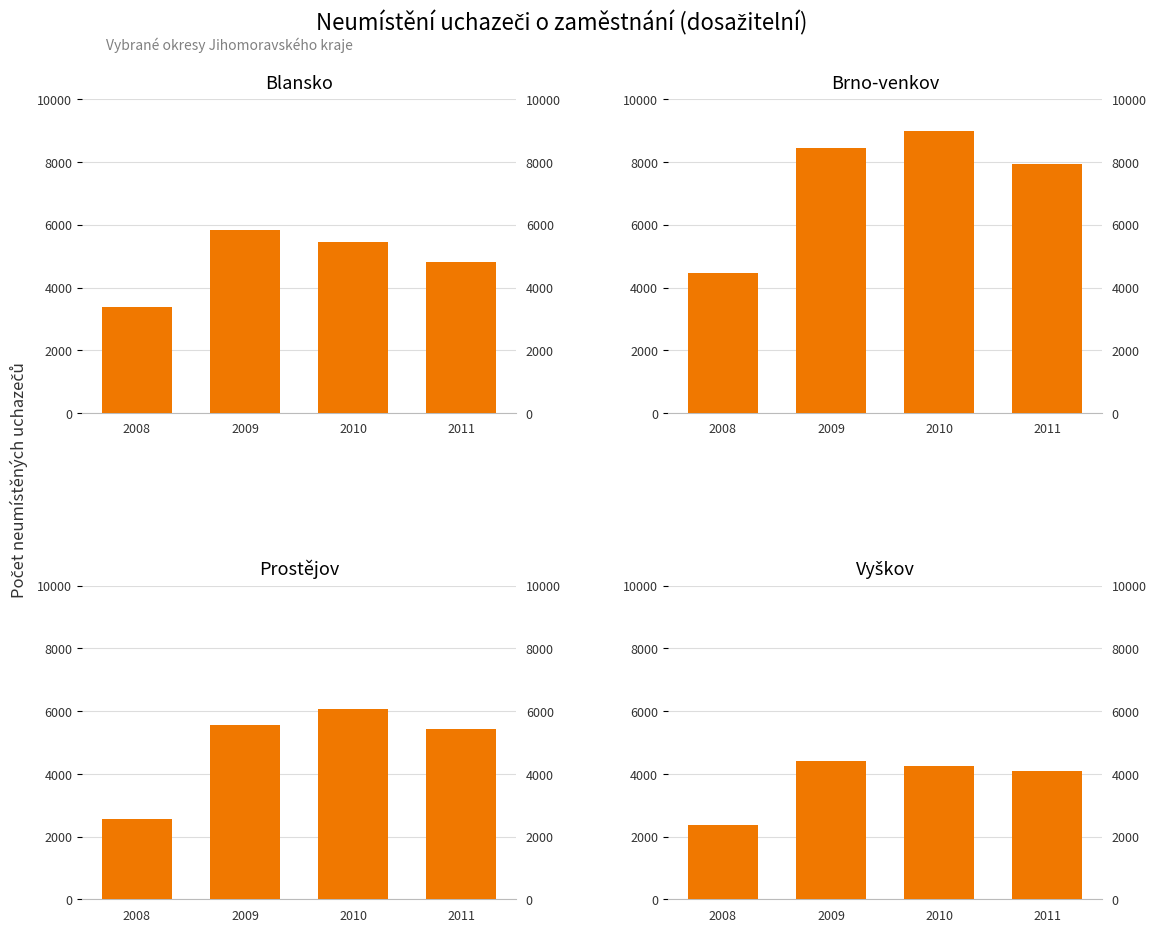

The Brno-venkov series shows 14888 at 2009. True or false?

False